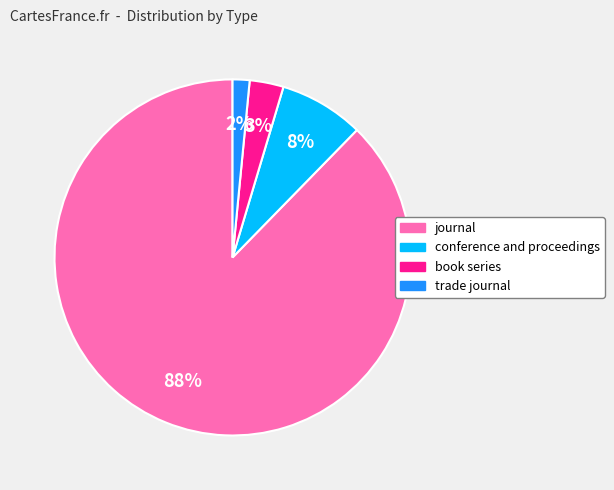

Between journal and book series, which is larger?

journal